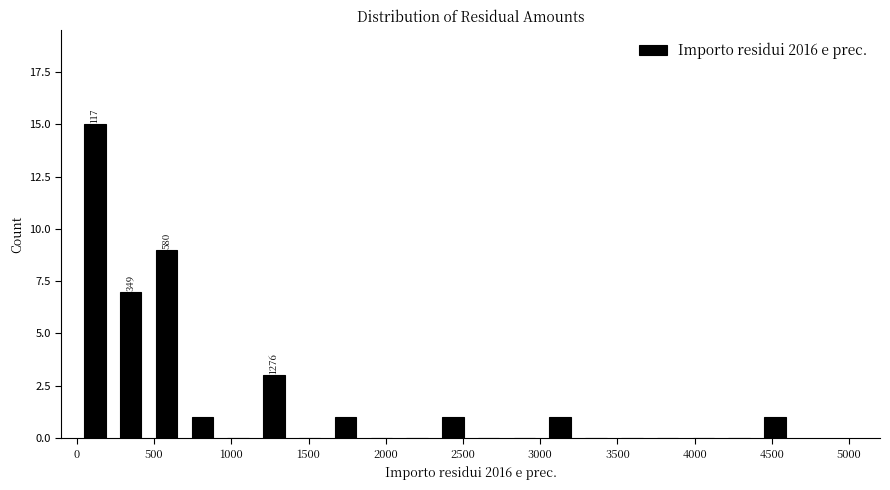

Over which range of the x-axis is the bar tallest?

0 to 250